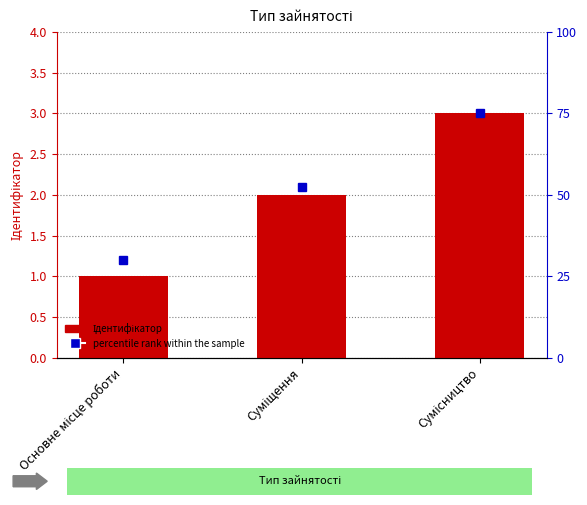

What position from the left is Сумісництво?

3